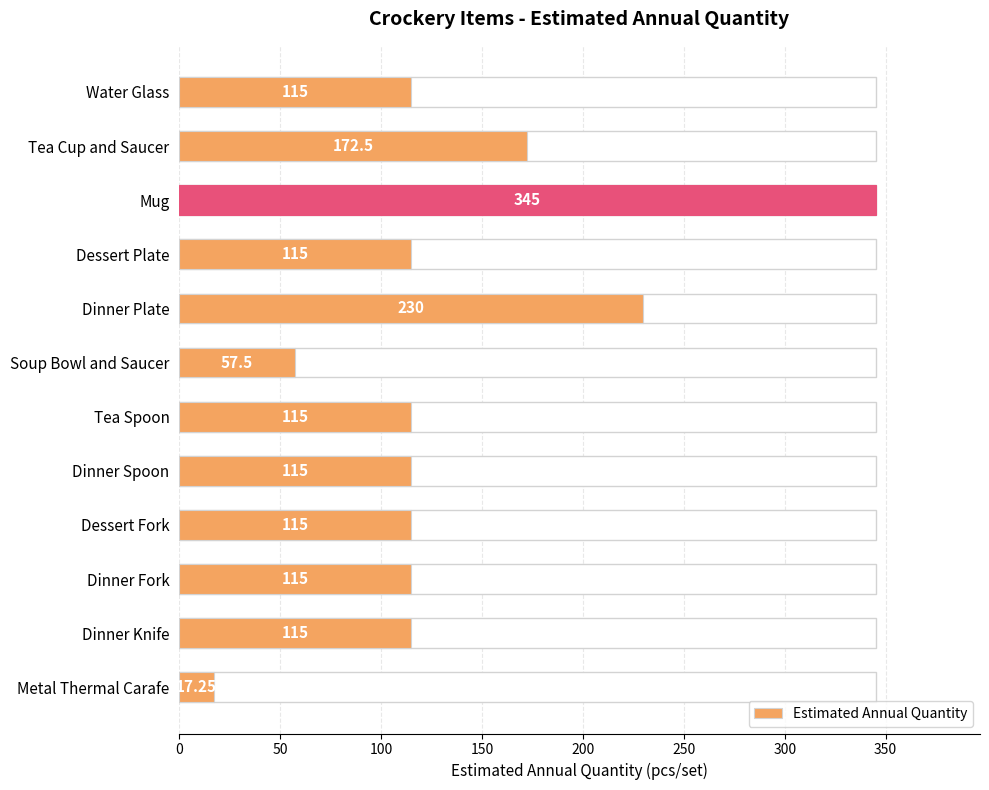

Which has a higher value, Dinner Plate or Soup Bowl and Saucer?

Dinner Plate